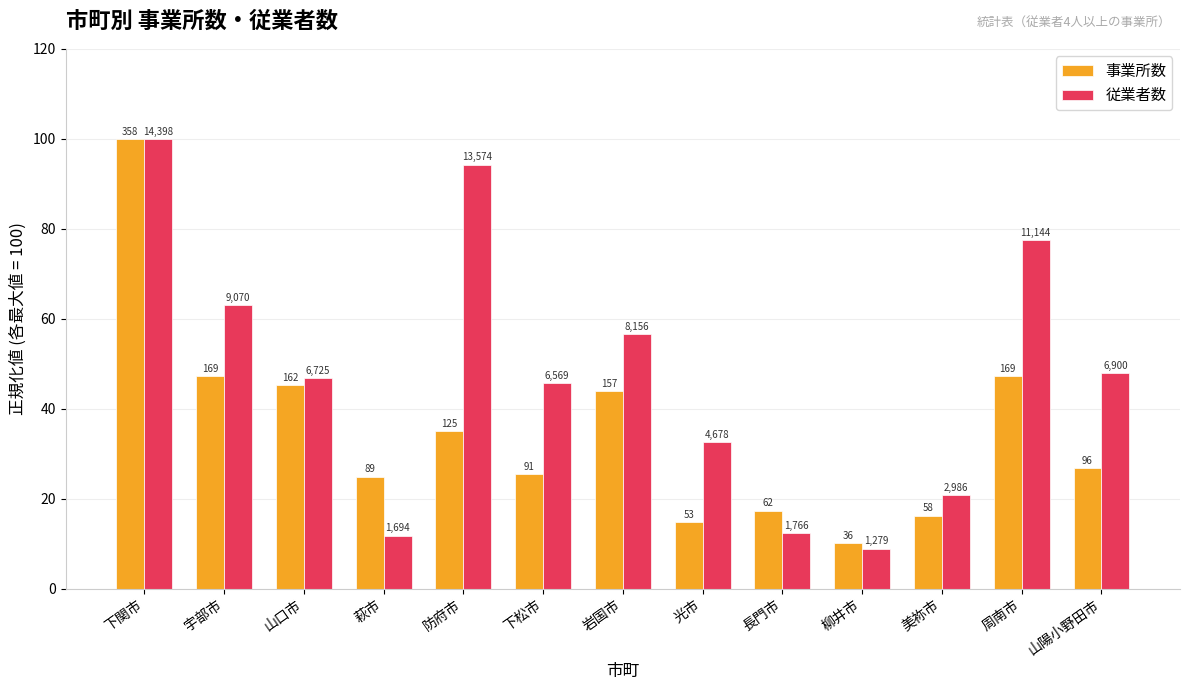

What are all the series names shown in the legend?

事業所数, 従業者数